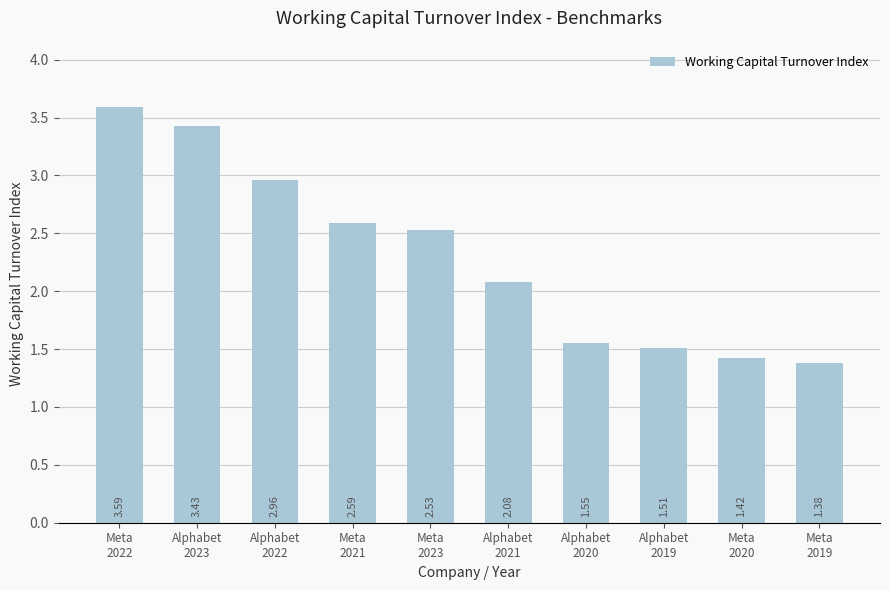

What is the ratio of the value at Meta
2020 to the value at Meta
2023?

0.6